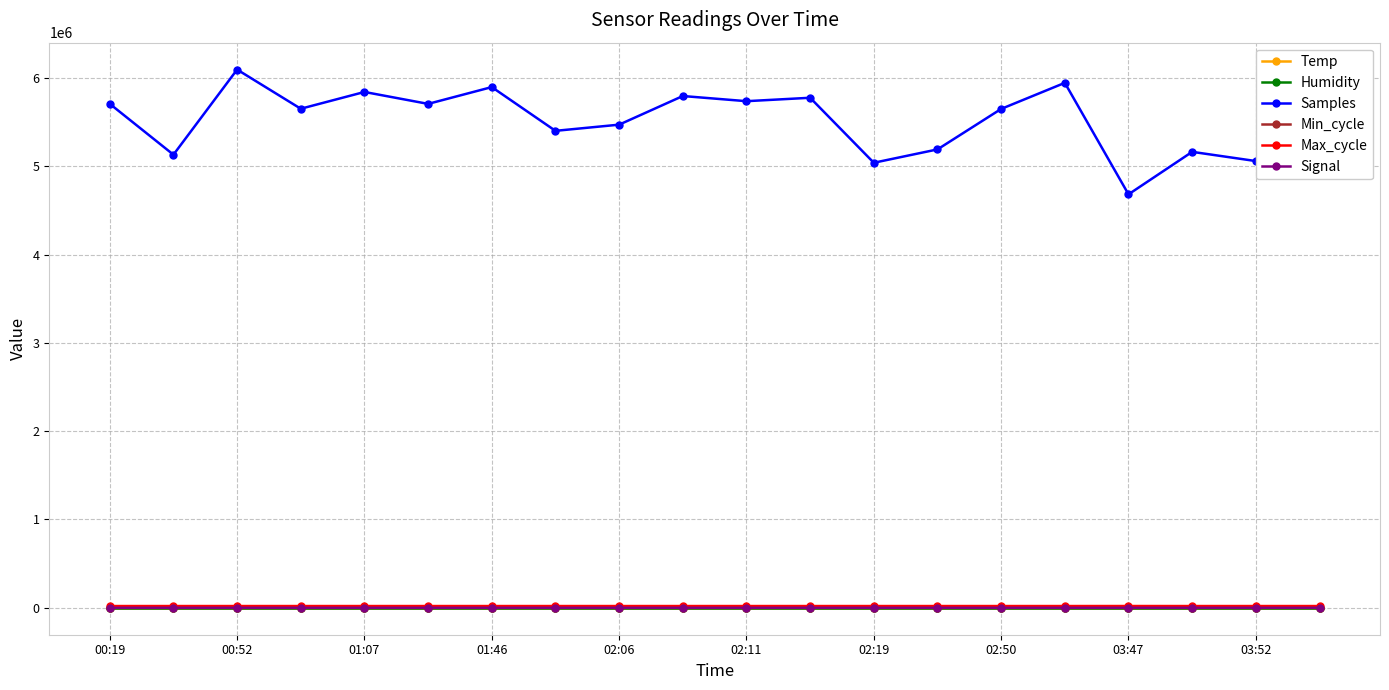

Count the number of categories in the chart.

20